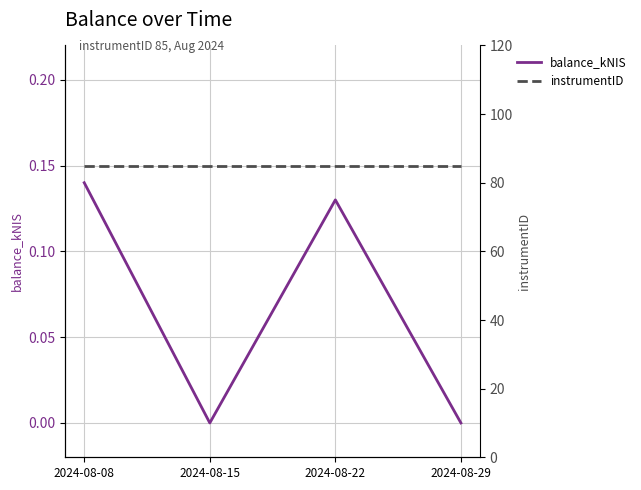

True or false: balance_kNIS and instrumentID cross at least once.

False